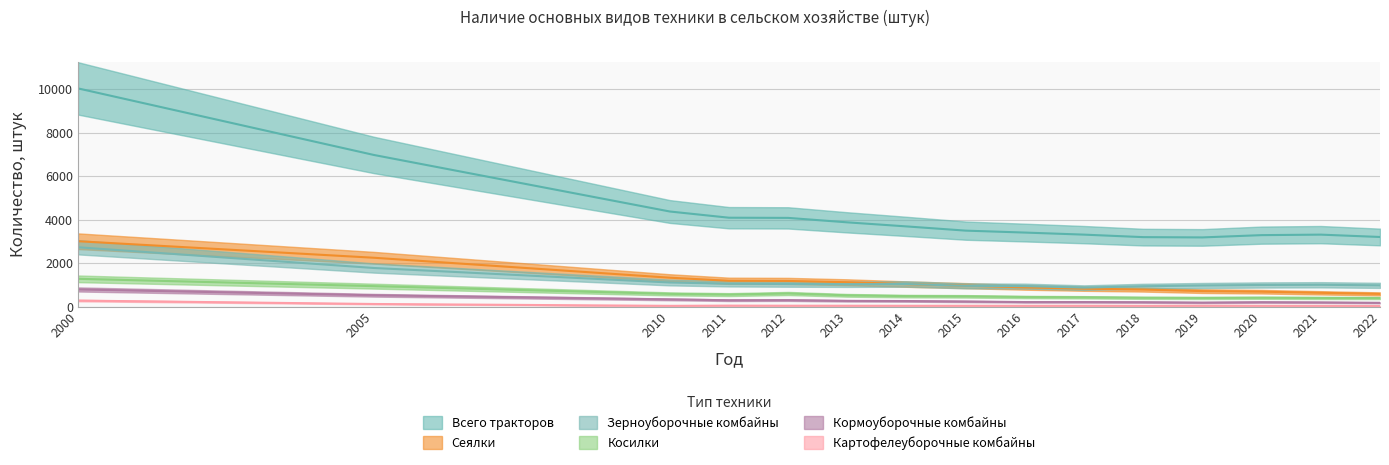

Is it true that Всего тракторов equals 4376 at 2010?

True